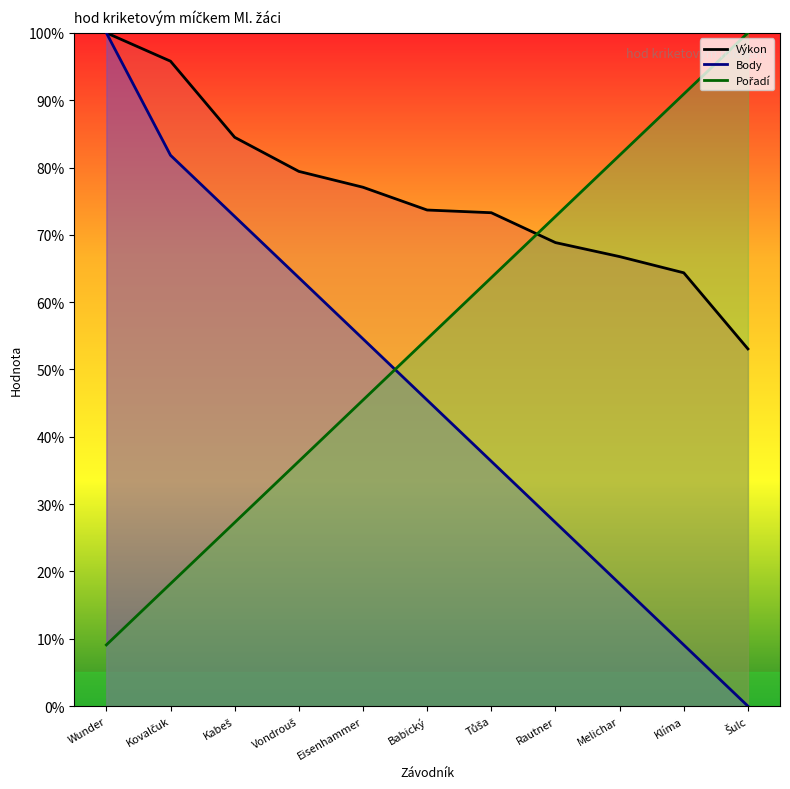

List the labels in order of Výkon value, largest first.

Wunder, Kovalčuk, Kabeš, Vondrouš, Eisenhammer, Babický, Tůša, Rautner, Melichar, Klíma, Šulc